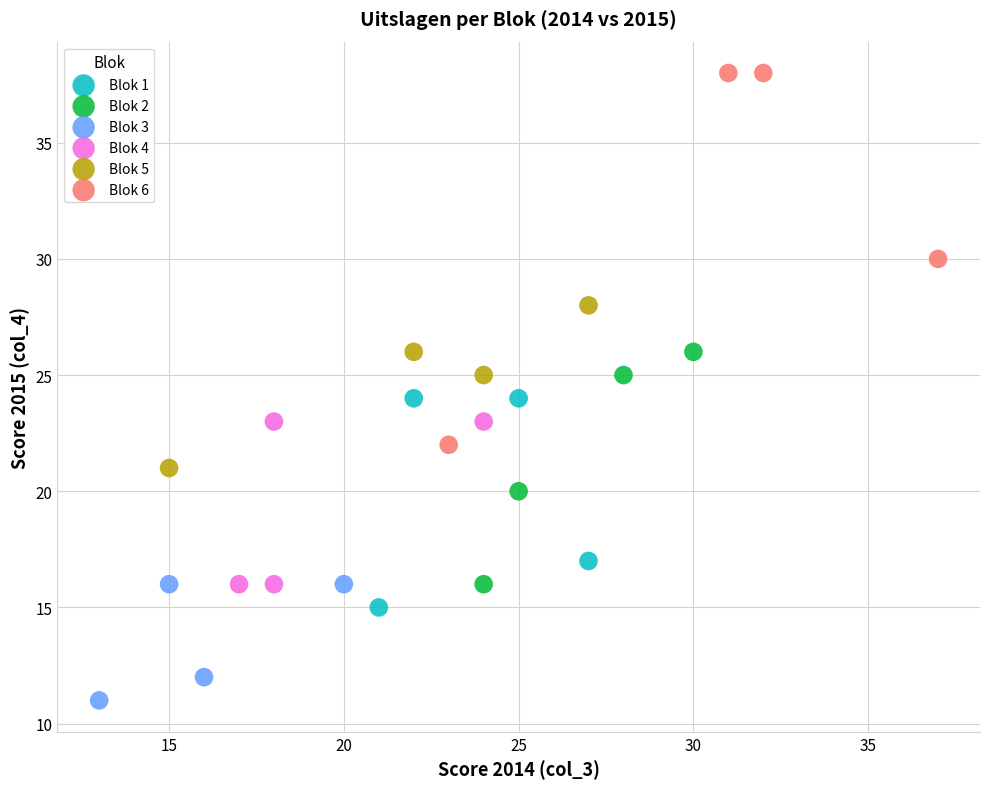

Which series reaches the maximum Y coordinate?

Blok 6